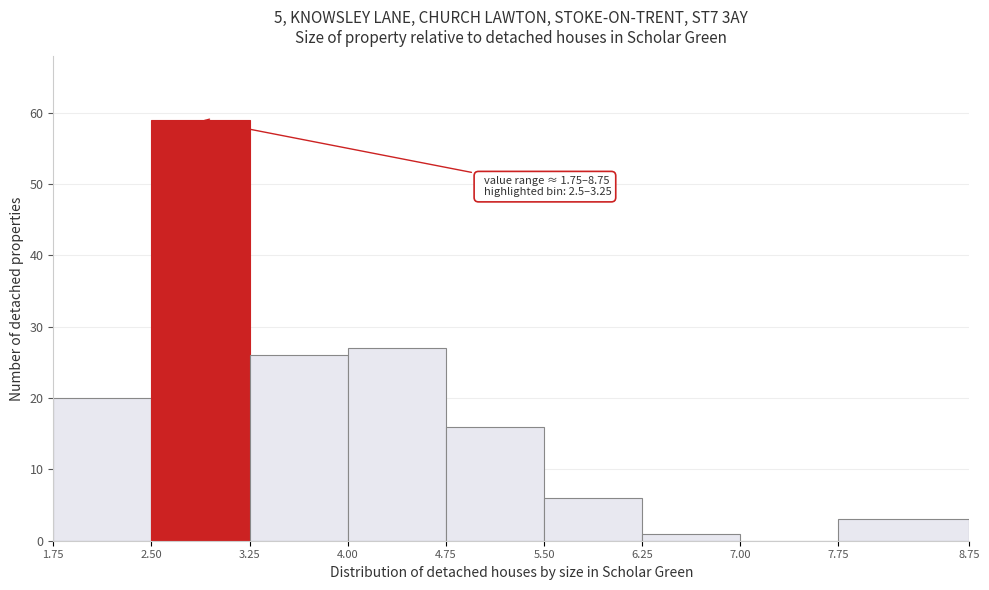

Which range on the x-axis has the tallest bar?

2.50 to 3.25